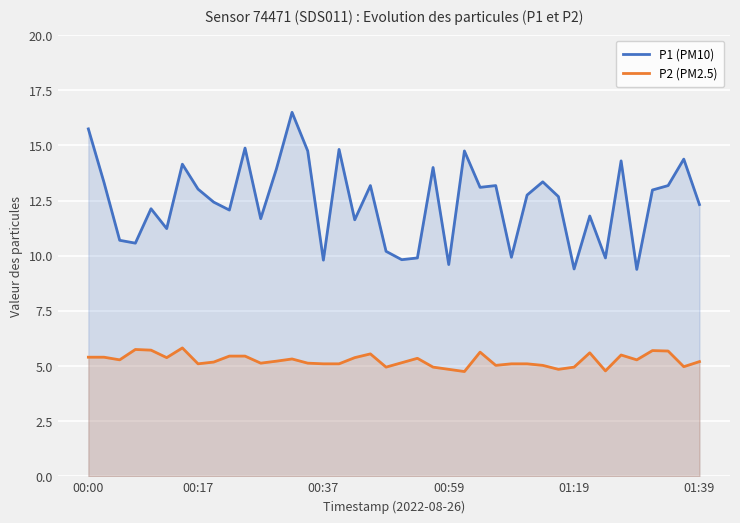

The value of P2 (PM2.5) at 6 is 3.8. True or false?

False